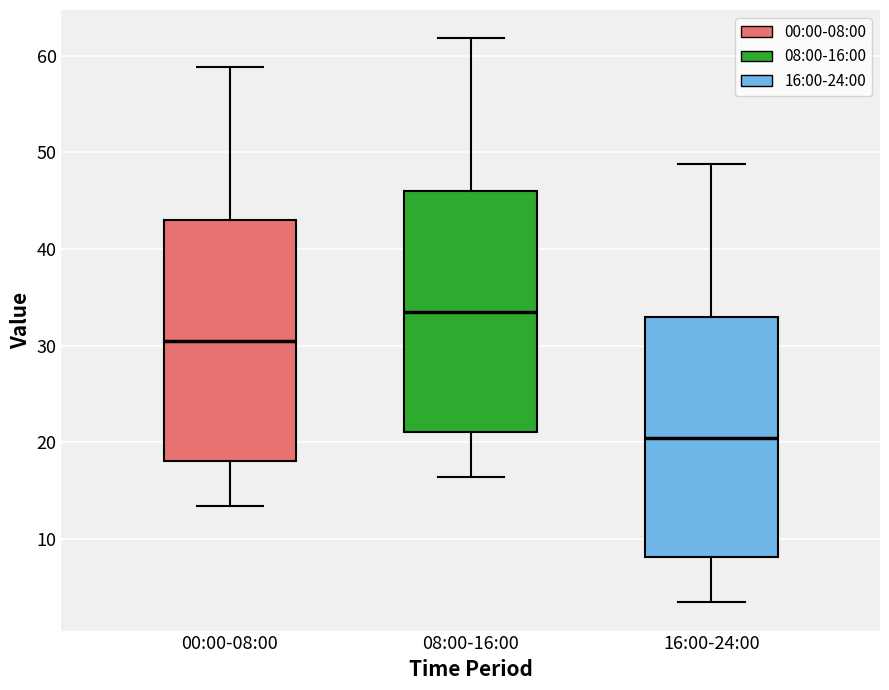

Reading left to right, transcribe this box plot: for each box, give where its median line is, the range the box spans, and where its two whiskers end, as read against the y-axis. The values are not printed on the chart, so give them approximately, as read against the axis.

00:00-08:00: median 30, box 18 to 43, whiskers 13 to 59
08:00-16:00: median 33, box 21 to 46, whiskers 16 to 62
16:00-24:00: median 20, box 8 to 33, whiskers 3 to 49